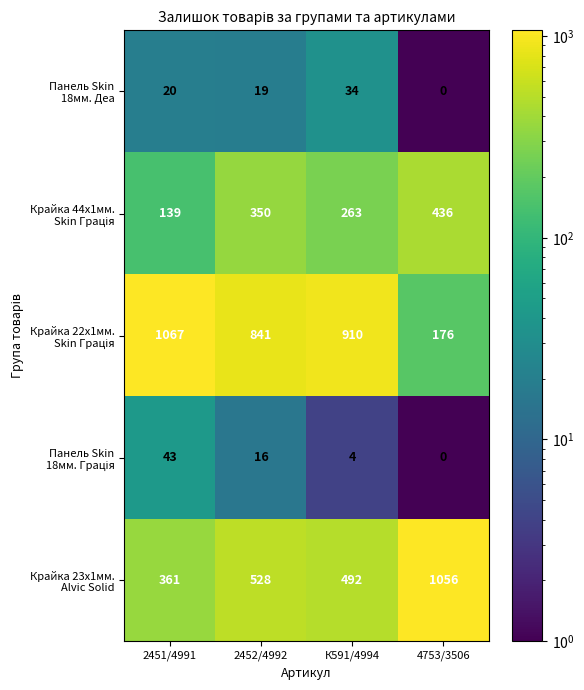

How many series are shown in this chart?

5